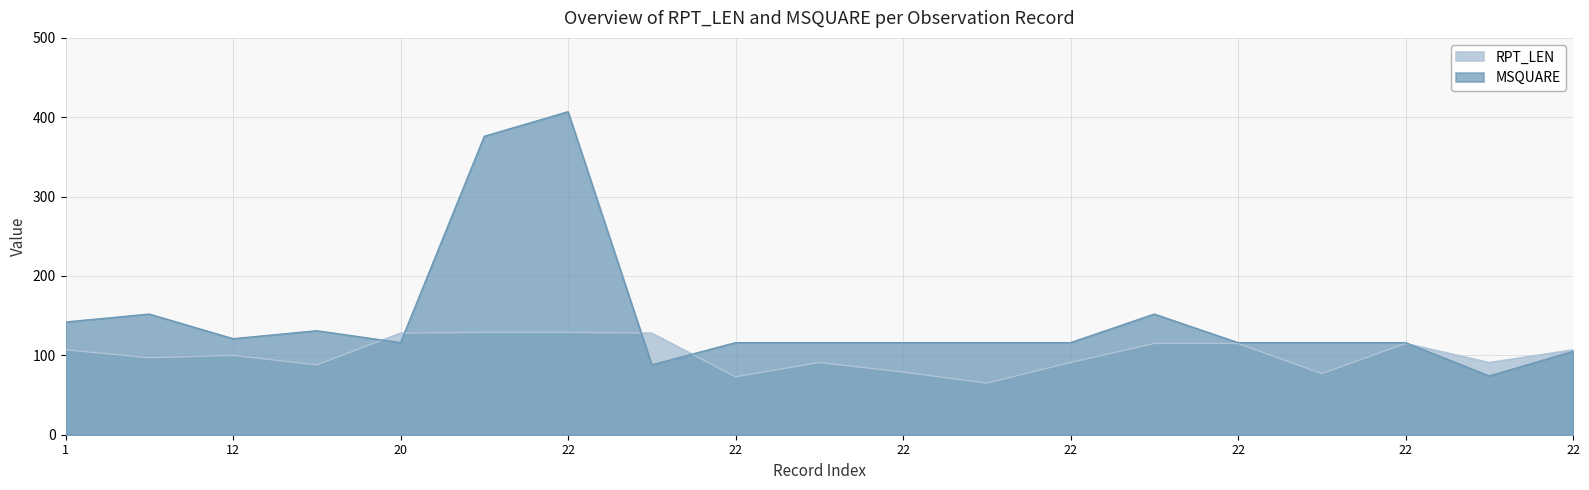

At which category is the sum across all series the highest?

22